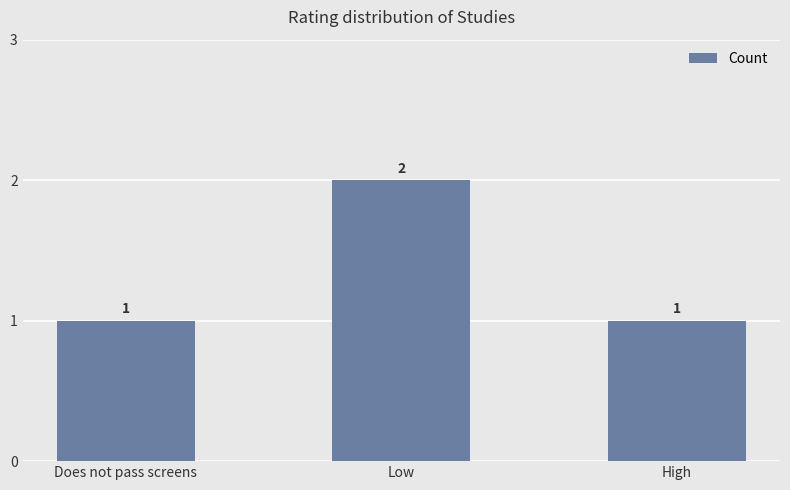

Between Does not pass screens and Low, which is larger?

Low